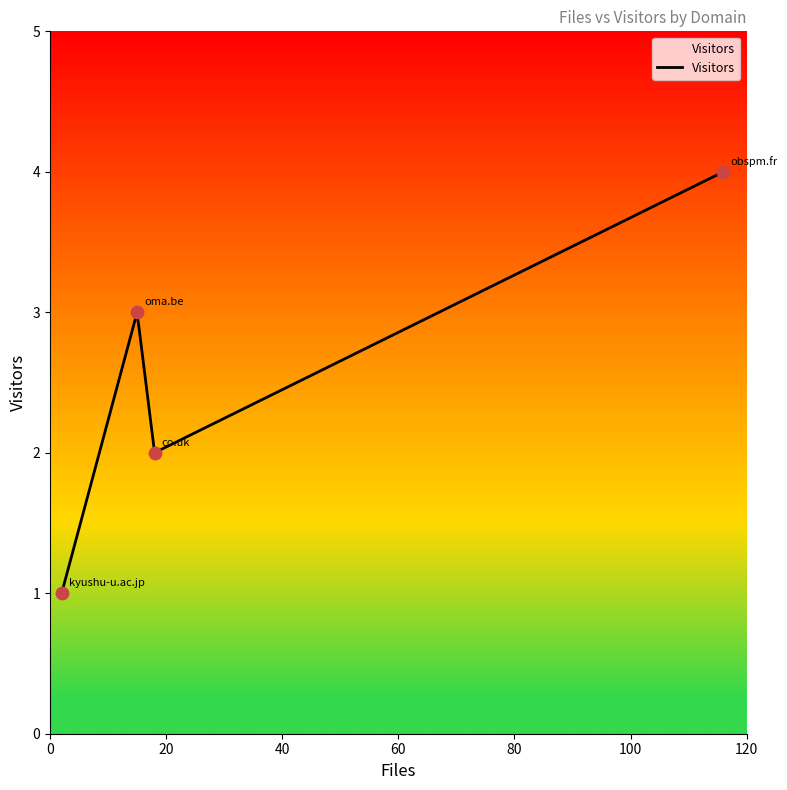

What is the change in value from obspm.fr to oma.be?

-1